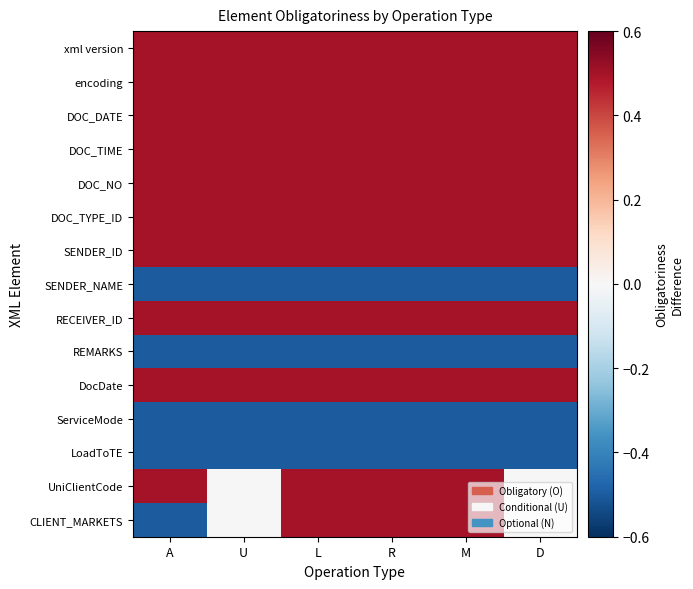

Reading left to right, extract all data points from this chart.

xml version: A=0.5	U=0.5	L=0.5	R=0.5	M=0.5	D=0.5
encoding: A=0.5	U=0.5	L=0.5	R=0.5	M=0.5	D=0.5
DOC_DATE: A=0.5	U=0.5	L=0.5	R=0.5	M=0.5	D=0.5
DOC_TIME: A=0.5	U=0.5	L=0.5	R=0.5	M=0.5	D=0.5
DOC_NO: A=0.5	U=0.5	L=0.5	R=0.5	M=0.5	D=0.5
DOC_TYPE_ID: A=0.5	U=0.5	L=0.5	R=0.5	M=0.5	D=0.5
SENDER_ID: A=0.5	U=0.5	L=0.5	R=0.5	M=0.5	D=0.5
SENDER_NAME: A=-0.5	U=-0.5	L=-0.5	R=-0.5	M=-0.5	D=-0.5
RECEIVER_ID: A=0.5	U=0.5	L=0.5	R=0.5	M=0.5	D=0.5
REMARKS: A=-0.5	U=-0.5	L=-0.5	R=-0.5	M=-0.5	D=-0.5
DocDate: A=0.5	U=0.5	L=0.5	R=0.5	M=0.5	D=0.5
ServiceMode: A=-0.5	U=-0.5	L=-0.5	R=-0.5	M=-0.5	D=-0.5
LoadToTE: A=-0.5	U=-0.5	L=-0.5	R=-0.5	M=-0.5	D=-0.5
UniClientCode: A=0.5	U=0.0	L=0.5	R=0.5	M=0.5	D=0.0
CLIENT_MARKETS: A=-0.5	U=0.0	L=0.5	R=0.5	M=0.5	D=0.0